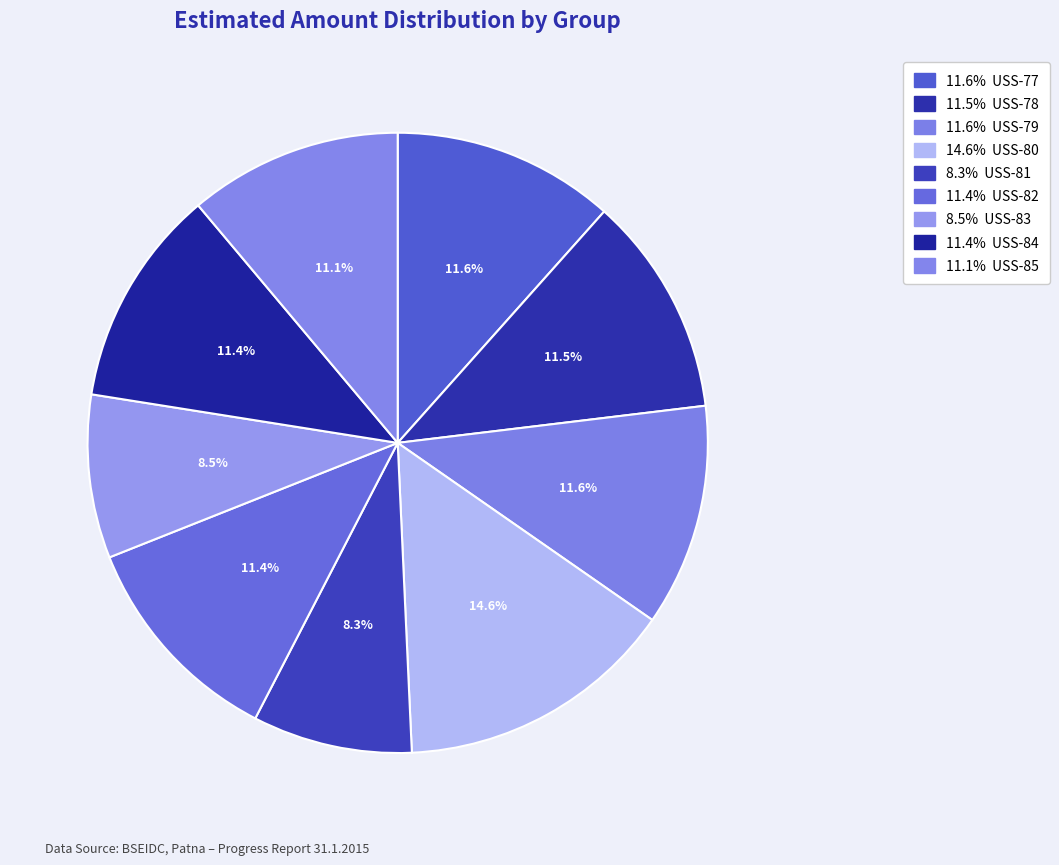

How many segments does this pie chart have?

9